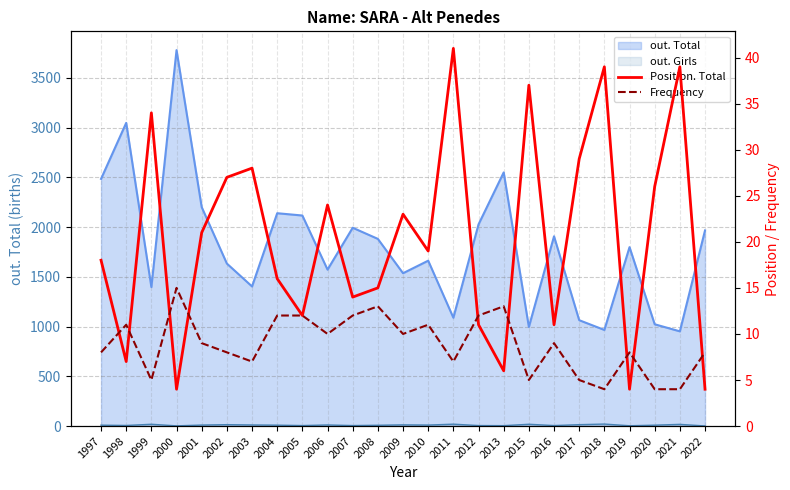

What is the highest value of the Frequency series?

15